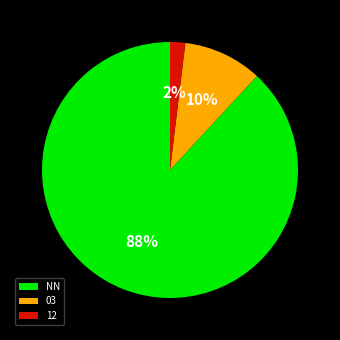

True or false: NN accounts for 80% of the total.

False